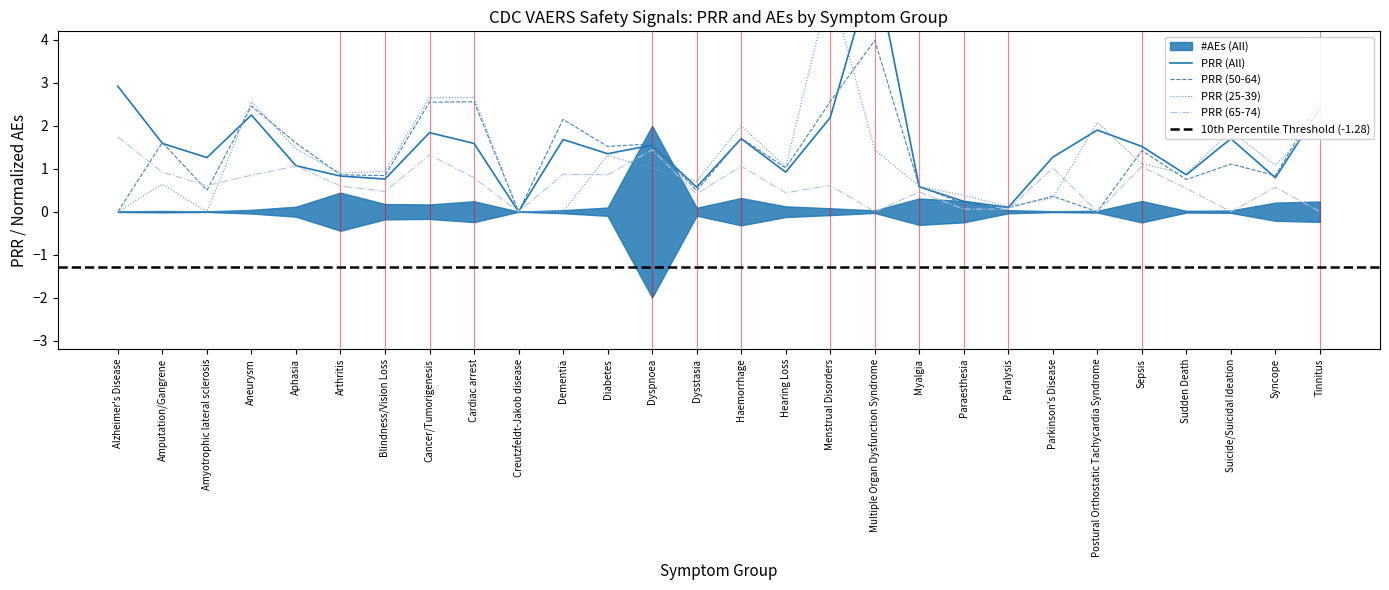

At which label does PRR (65-74) reach its peak?

Alzheimer's Disease